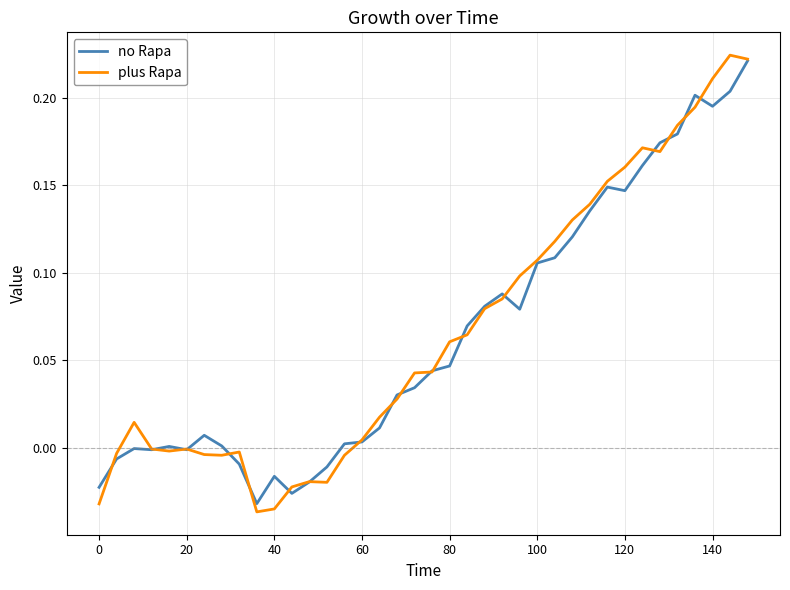

Which series has the widest spread of values?

plus Rapa